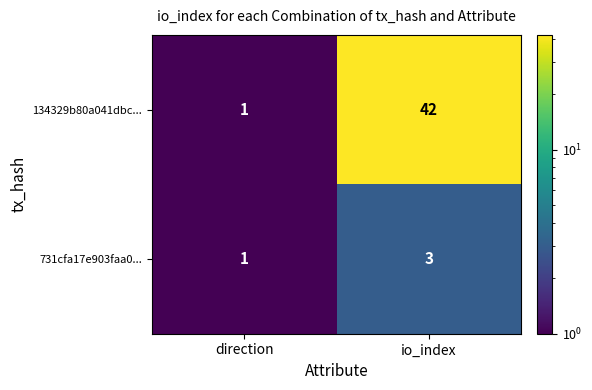

Between direction and io_index, which series saw the biggest shift?

134329b80a041dbc...